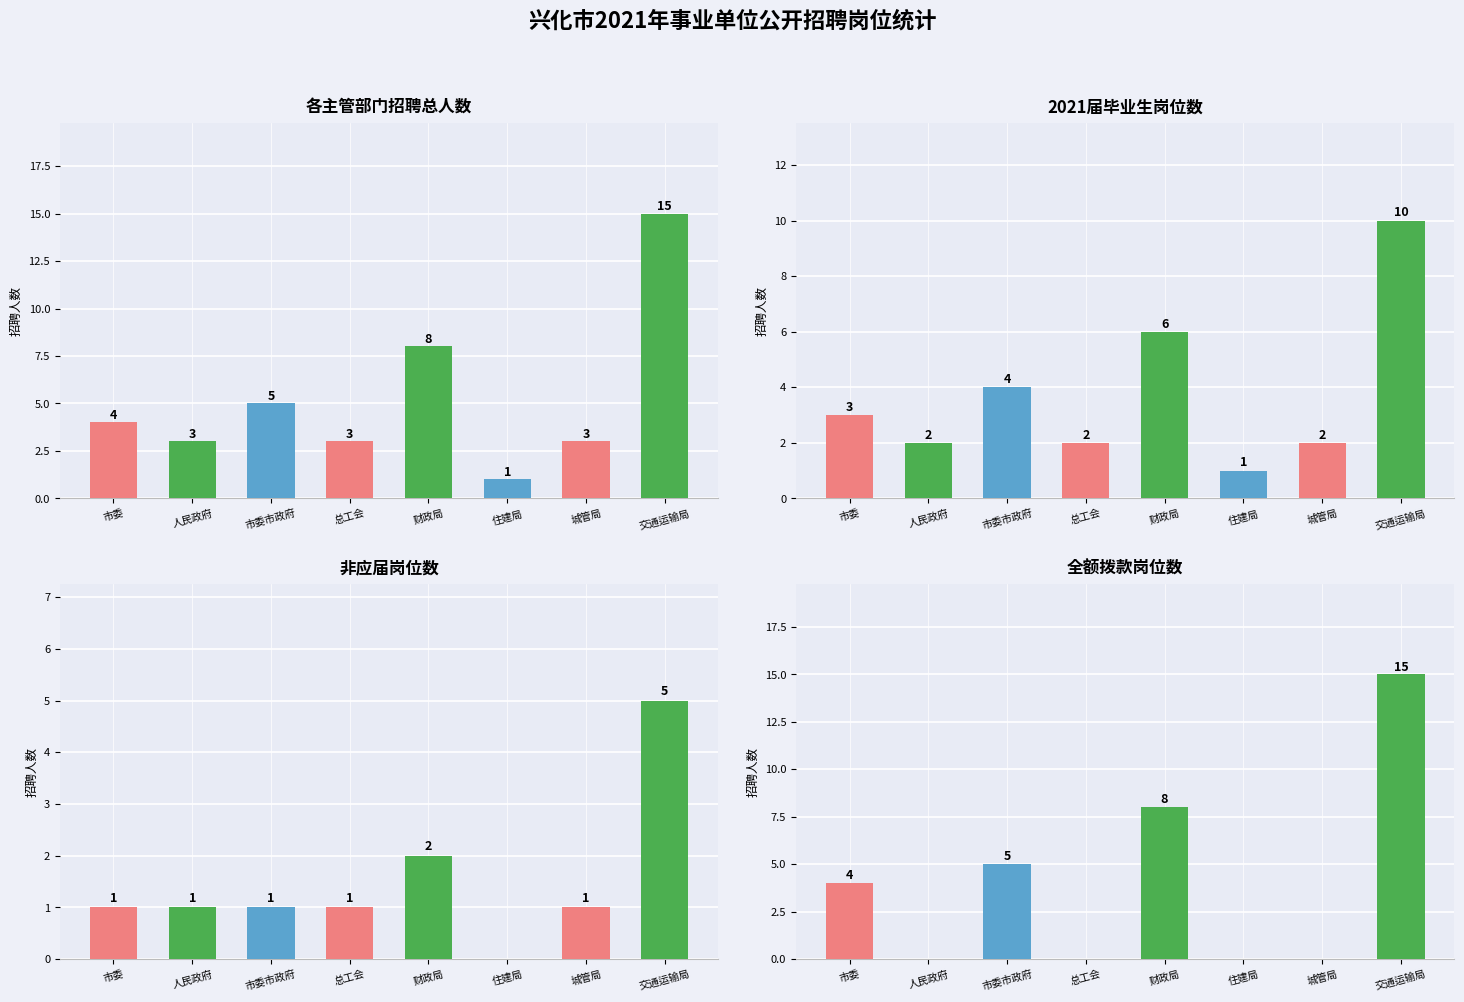

How many values are above zero?

4